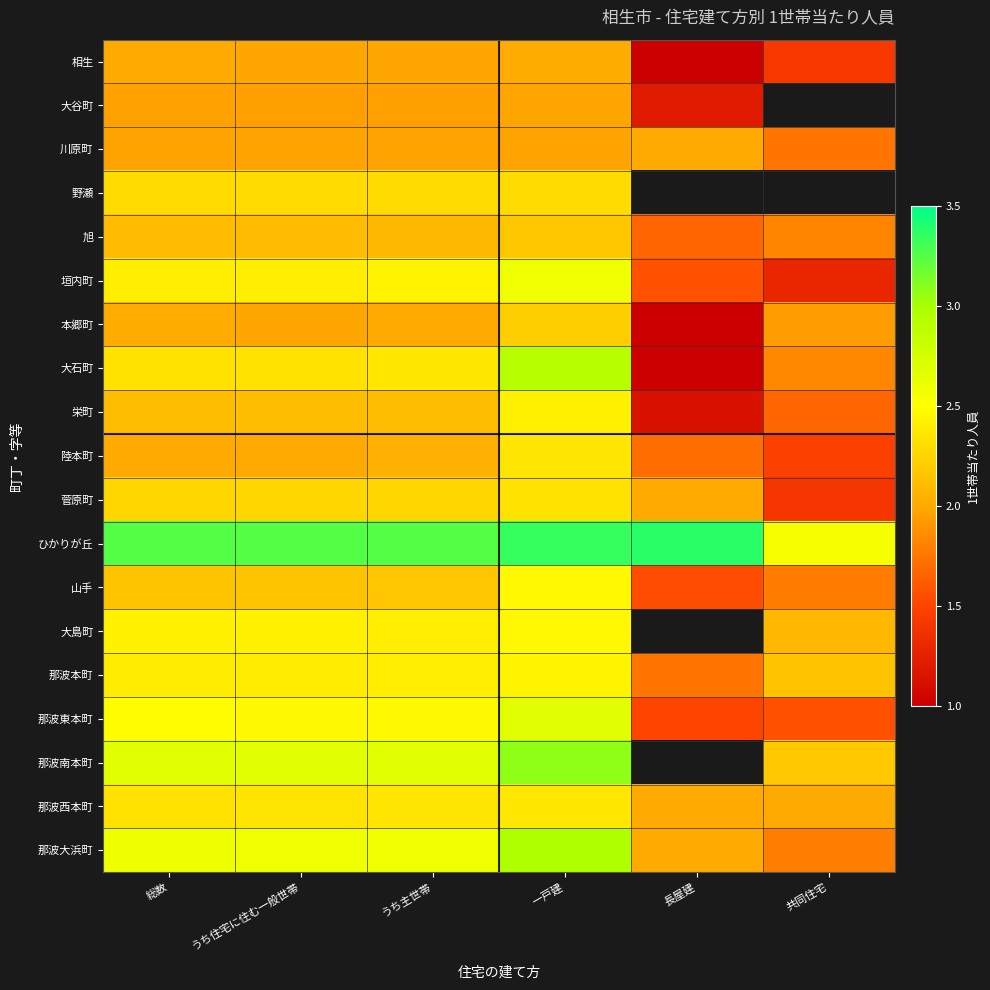

At how many categories does at least one series exceed 1?

6